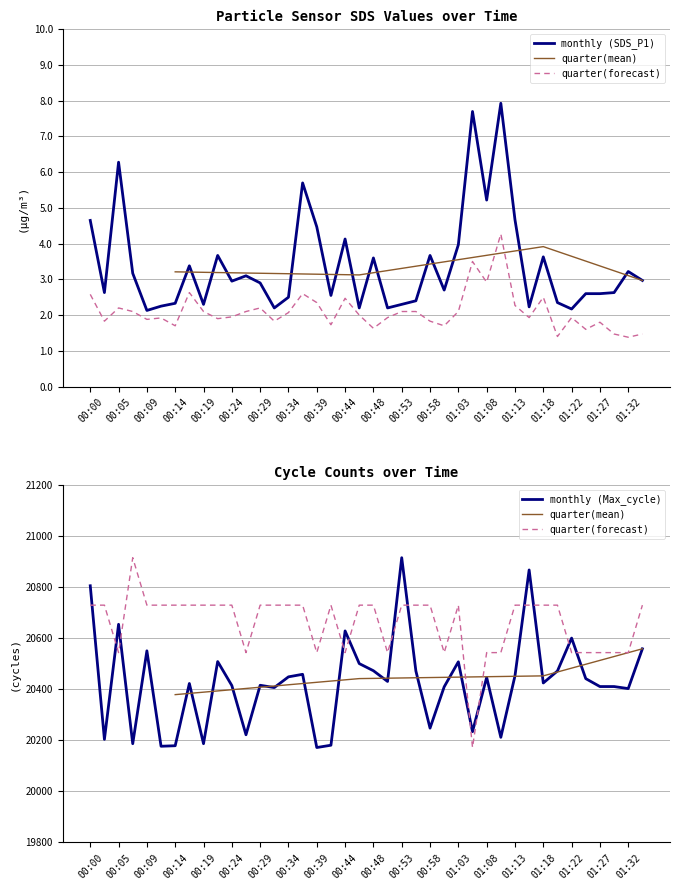

True or false: Signal and SDS_P2 intersect in this chart.

False